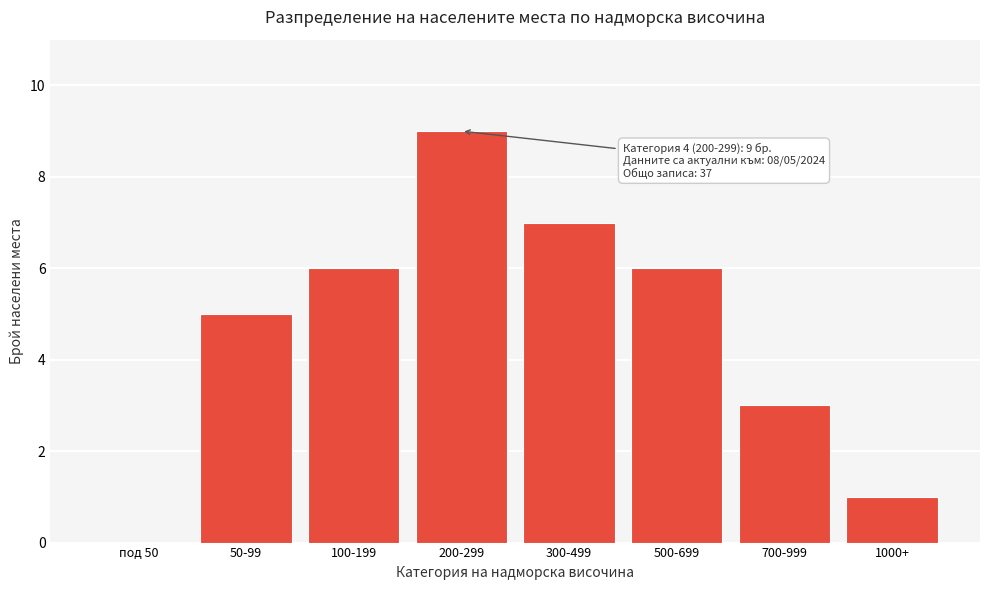

Reading left to right, transcribe all the data shown in this chart.

под 50=0	50-99=5	100-199=6	200-299=9	300-499=7	500-699=6	700-999=3	1000+=1